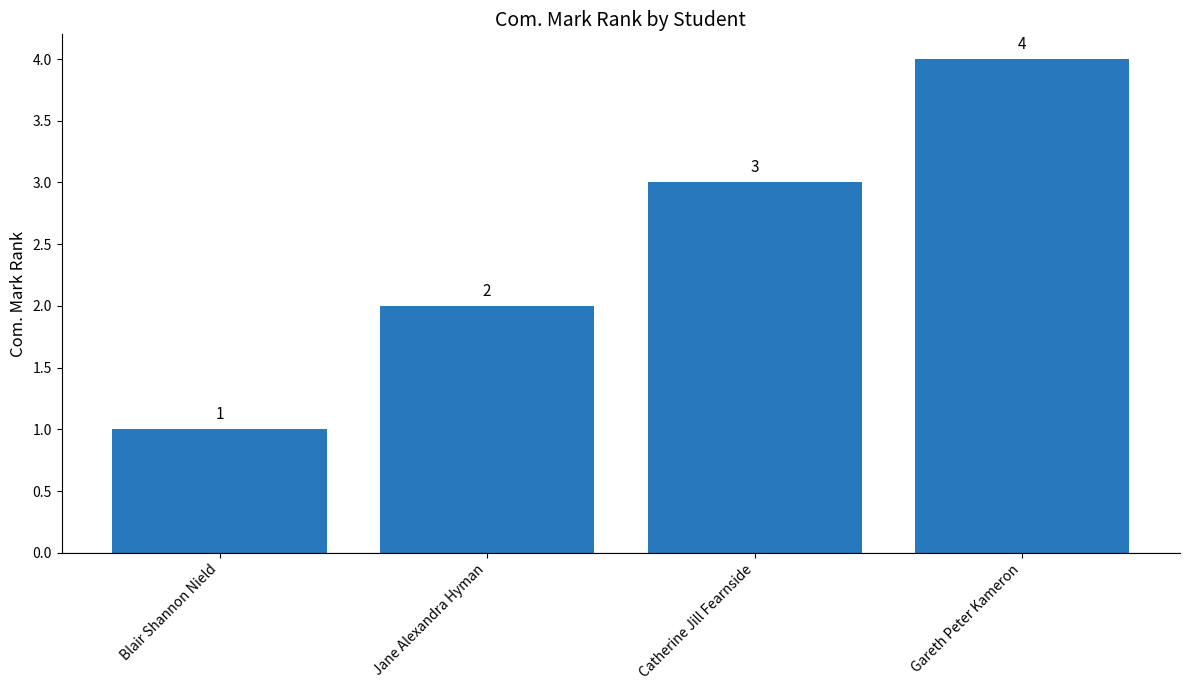

Between Catherine Jill Fearnside and Blair Shannon Nield, which is larger?

Catherine Jill Fearnside